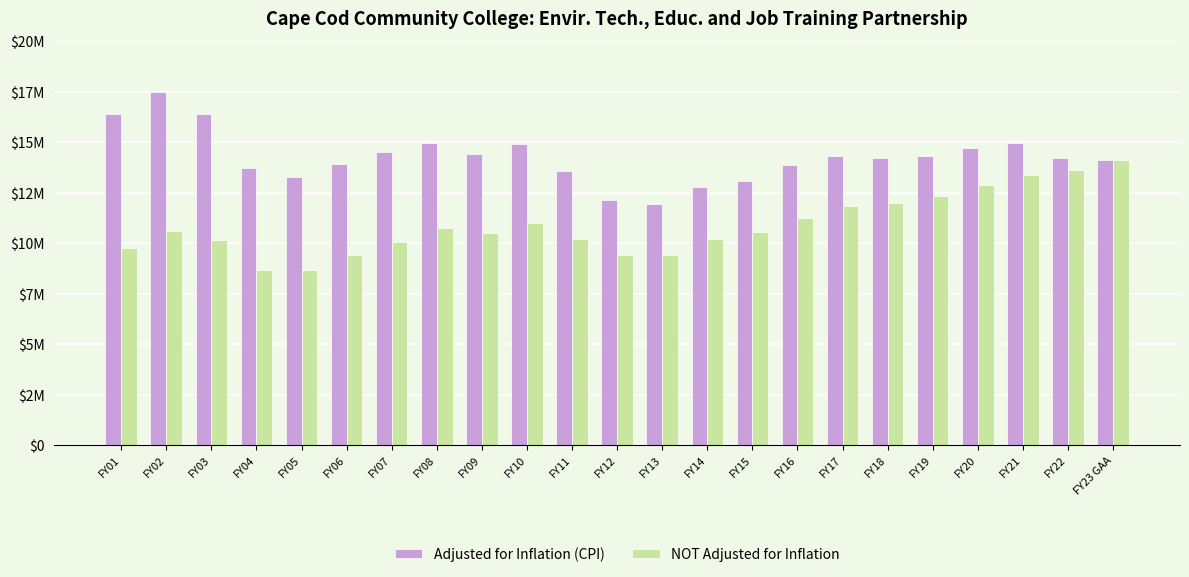

Are the bars horizontal?

No